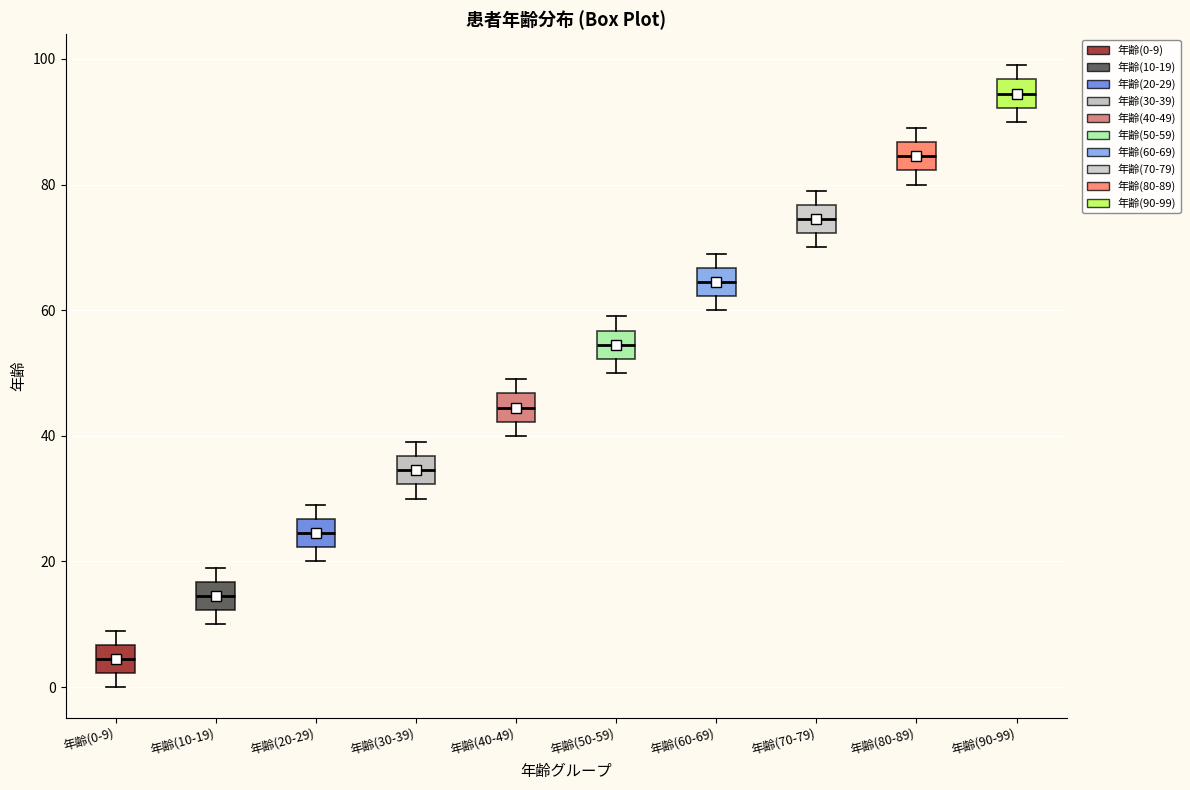

Reading left to right, read every box against the y-axis: the position of its median line, the range the box covers, and the ends of its whiskers. The values are not printed on the chart, so give them approximately, as read against the axis.

年齢(0-9): median 4, box 2 to 6, whiskers 0 to 10
年齢(10-19): median 14, box 12 to 16, whiskers 10 to 20
年齢(20-29): median 24, box 22 to 26, whiskers 20 to 30
年齢(30-39): median 34, box 32 to 36, whiskers 30 to 40
年齢(40-49): median 44, box 42 to 46, whiskers 40 to 50
年齢(50-59): median 54, box 52 to 56, whiskers 50 to 60
年齢(60-69): median 64, box 62 to 66, whiskers 60 to 70
年齢(70-79): median 74, box 72 to 76, whiskers 70 to 80
年齢(80-89): median 84, box 82 to 86, whiskers 80 to 90
年齢(90-99): median 94, box 92 to 96, whiskers 90 to 100